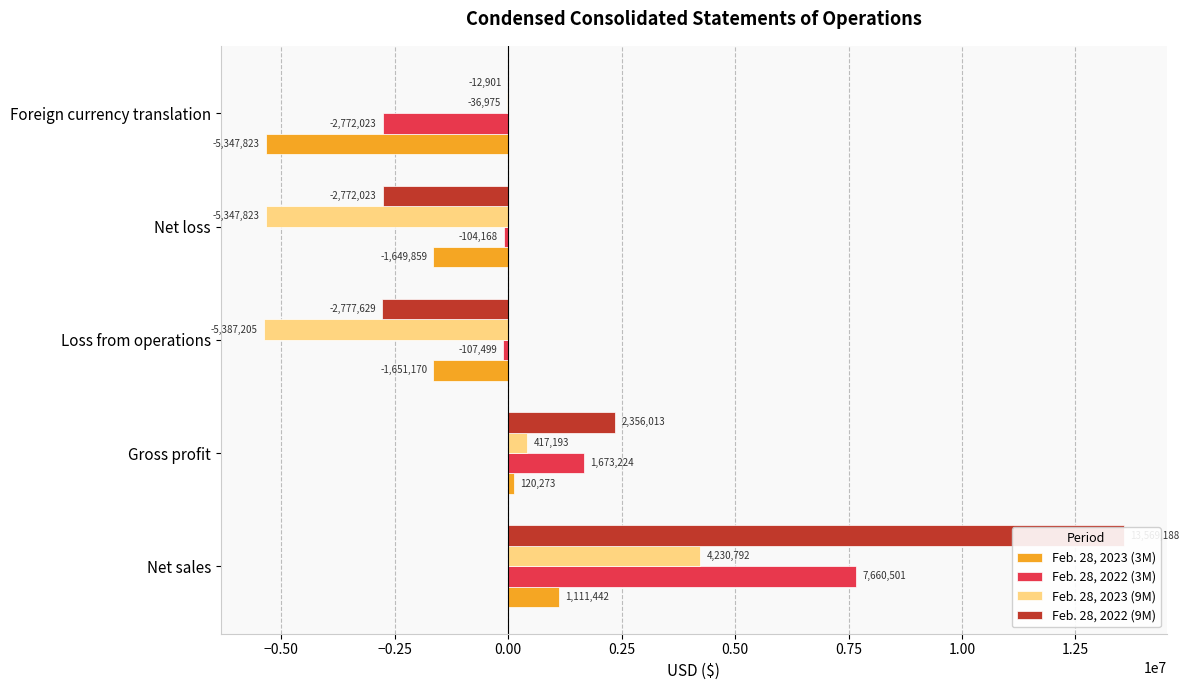

What is the greatest value displayed?

13569188